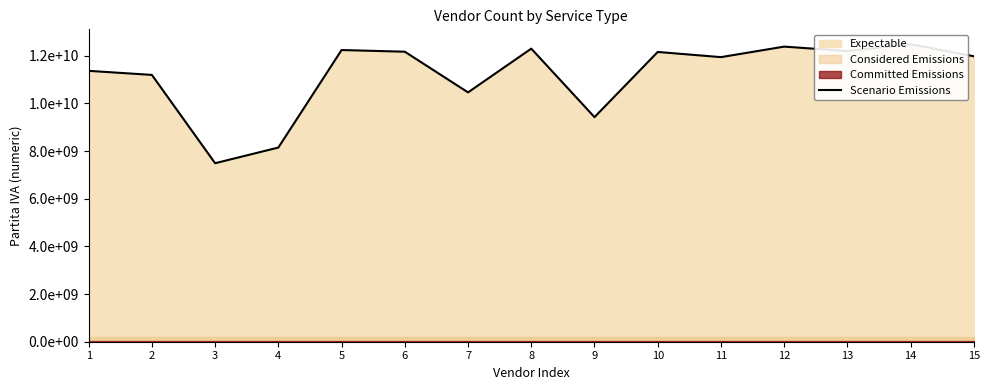

List the labels in order of value, largest first.

14, 12, 8, 5, 13, 6, 10, 15, 11, 1, 2, 7, 9, 4, 3